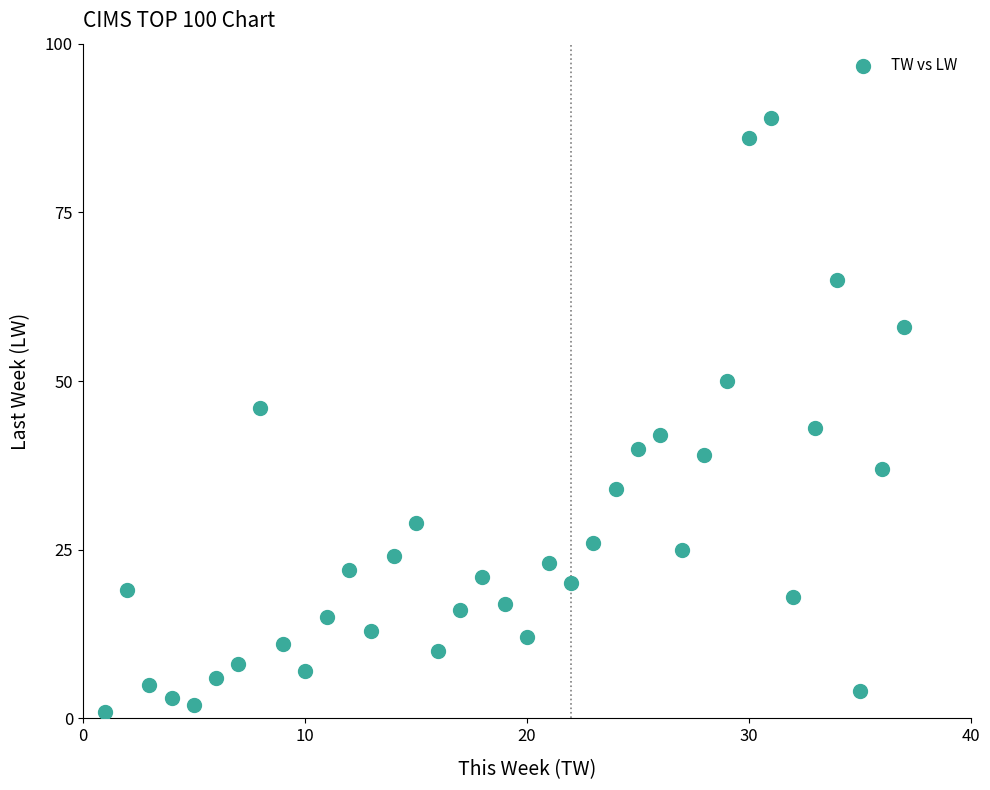

What Y value in the scatter plot is closest to 45?

46